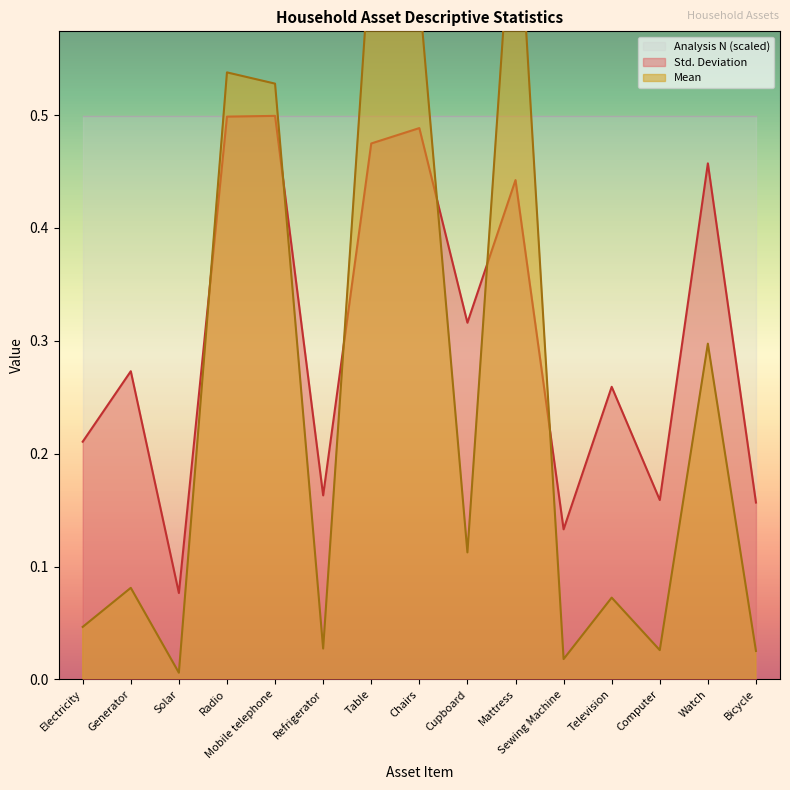

What position from the left is Sewing Machine?

11